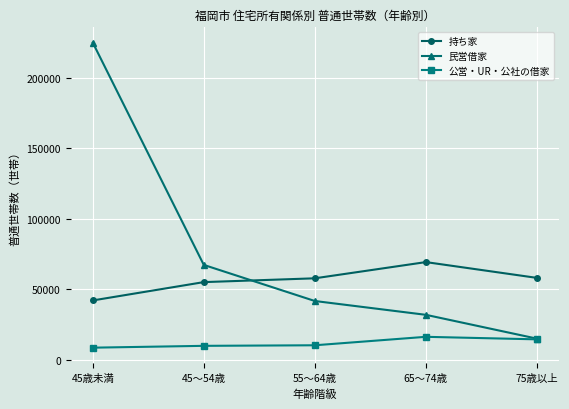

Rank the categories by 民営借家 value from lowest to highest.

75歳以上, 65～74歳, 55～64歳, 45～54歳, 45歳未満